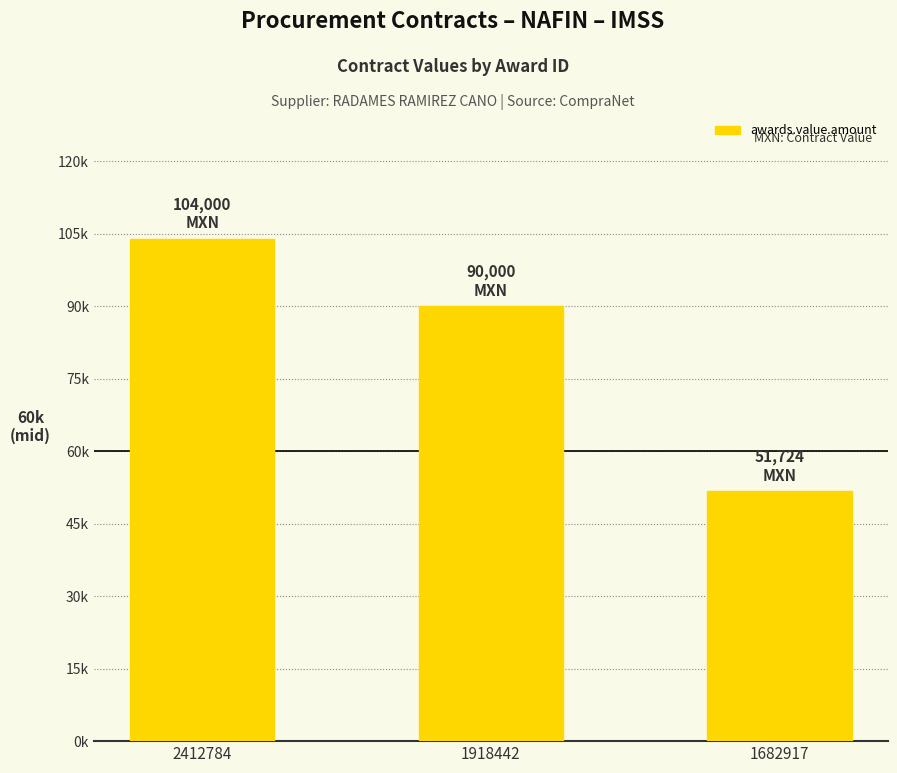

Are the bars horizontal?

No